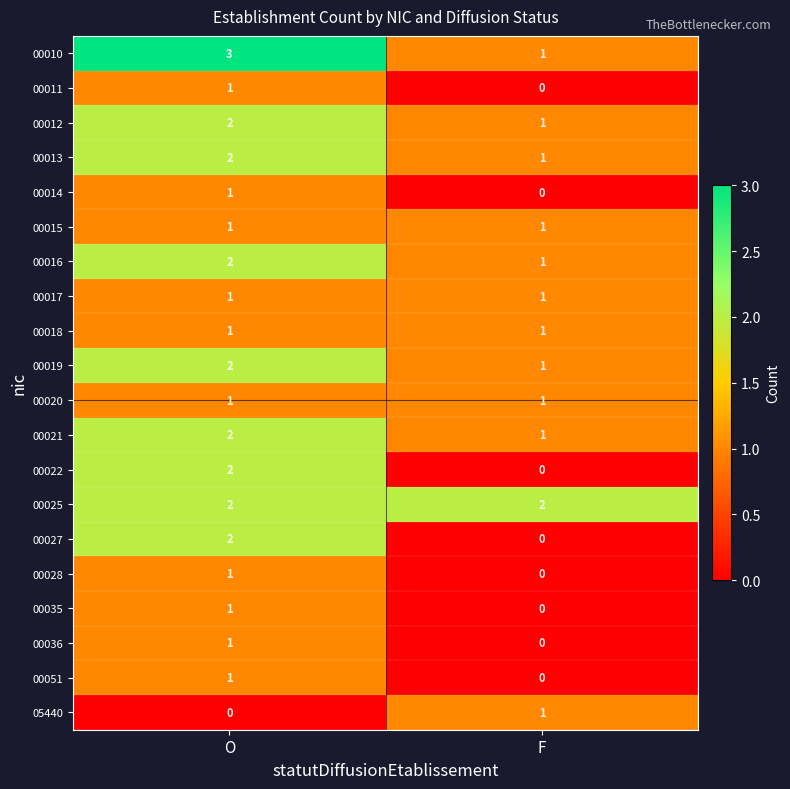

The value of 00016 at F is 1. True or false?

True